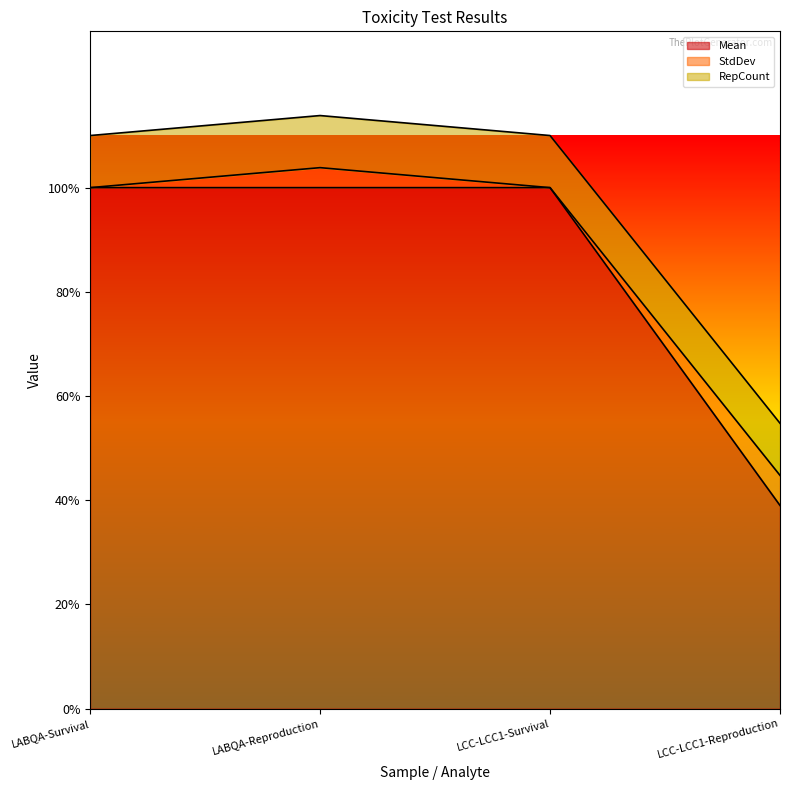

What is the label of the 2nd point from the left?

LABQA-Reproduction